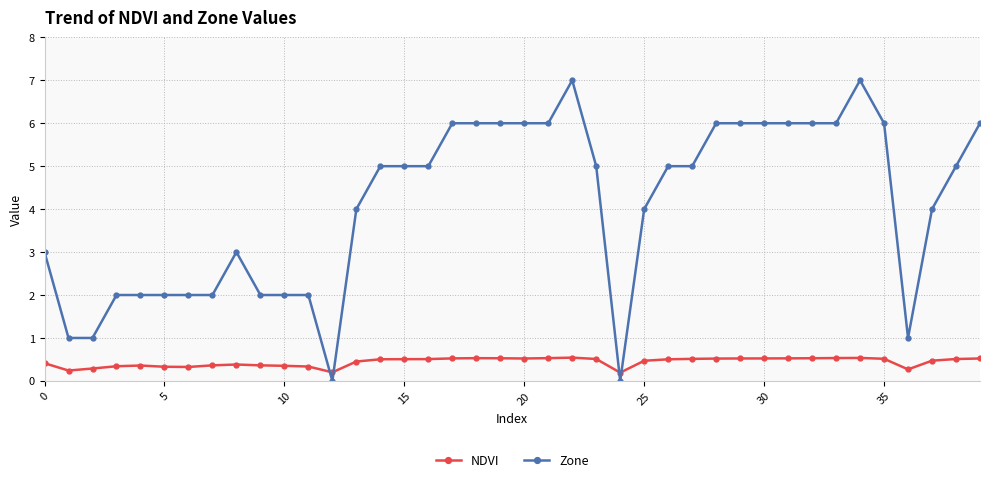

Which series has the largest range (max minus min)?

Zone